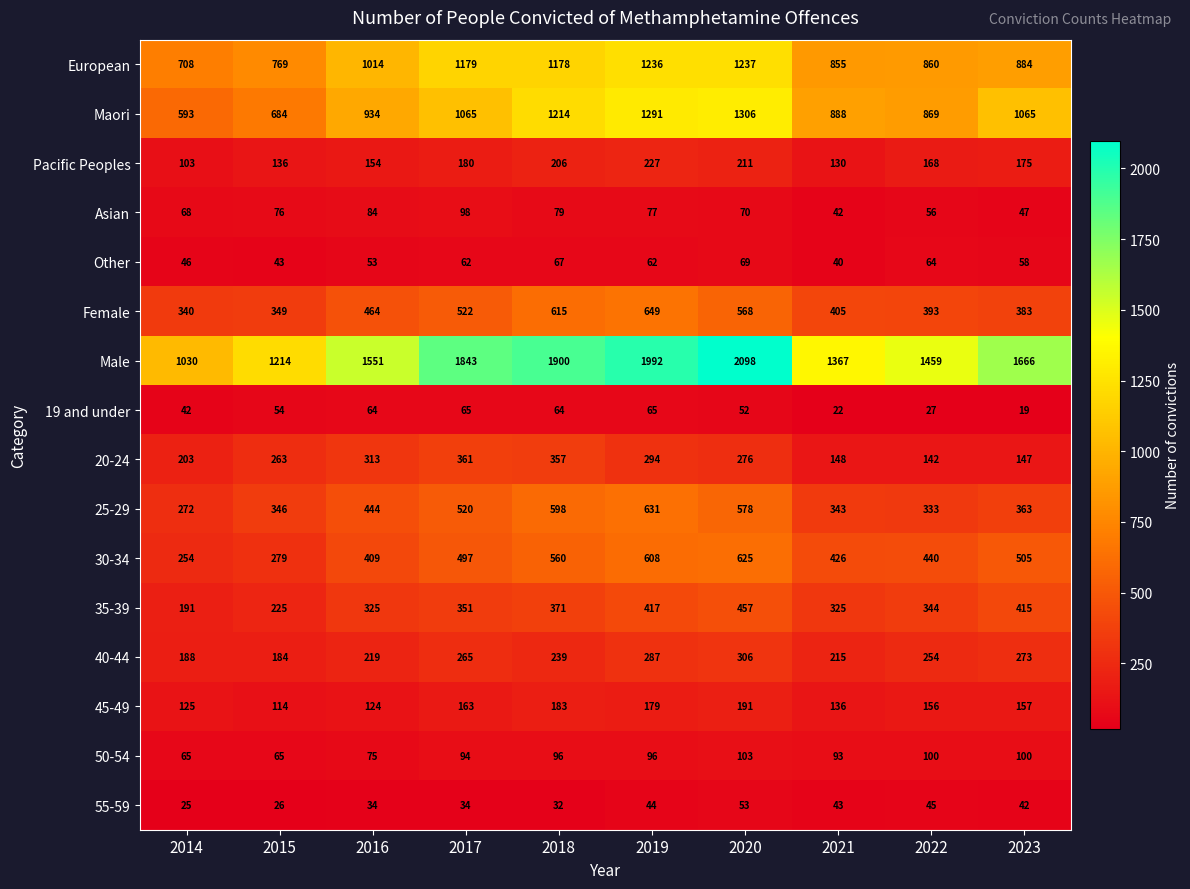

What is the average value of the Other series?

56